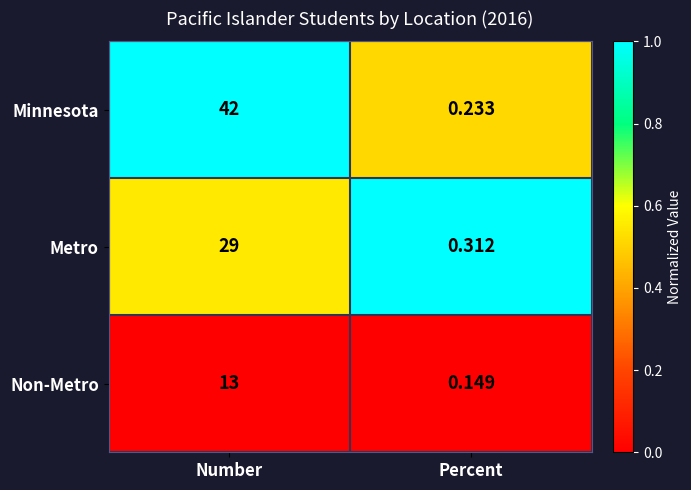

Between Number and Percent, which series saw the biggest shift?

Minnesota